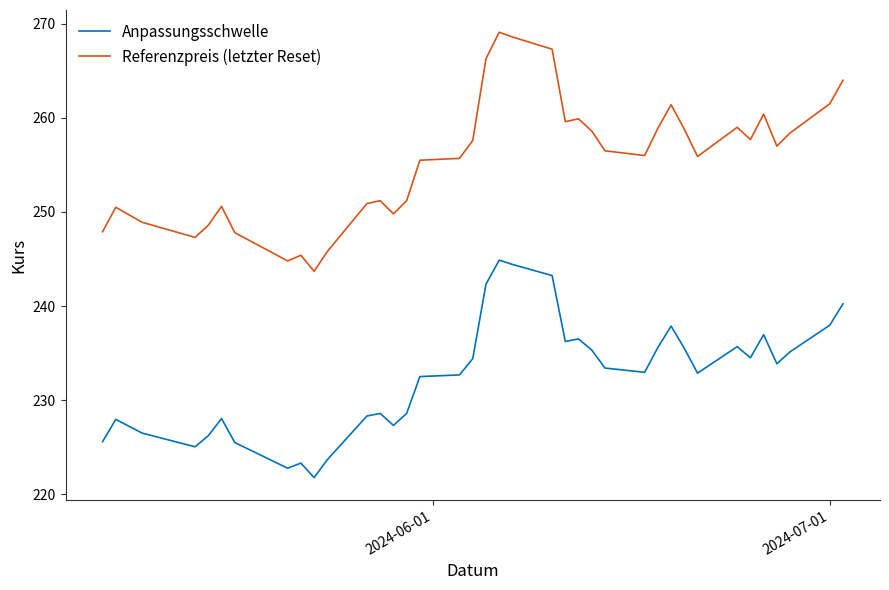

What is the difference between the maximum and minimum values in the Anpassungsschwelle series?

23.1